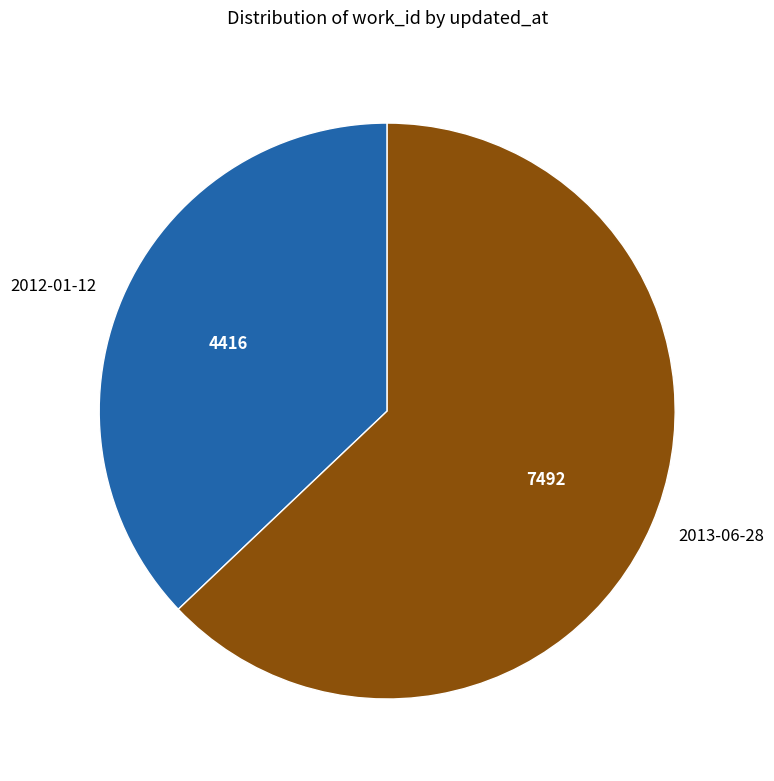

True or false: 2013-06-28 accounts for 51% of the total.

False